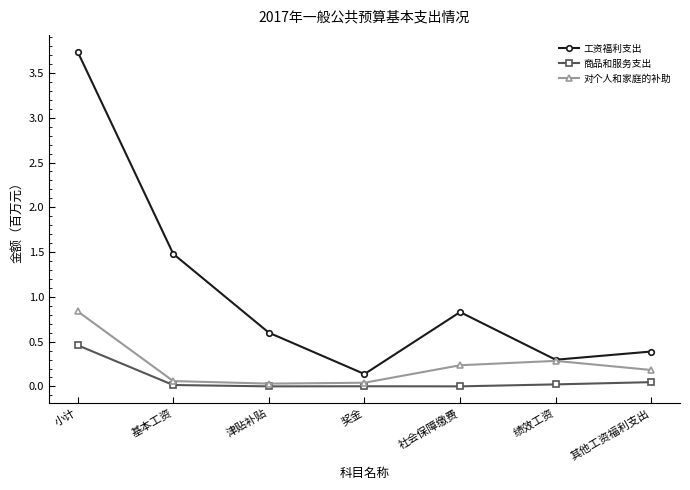

Rank the series by their average value, from highest to lowest.

工资福利支出, 对个人和家庭的补助, 商品和服务支出